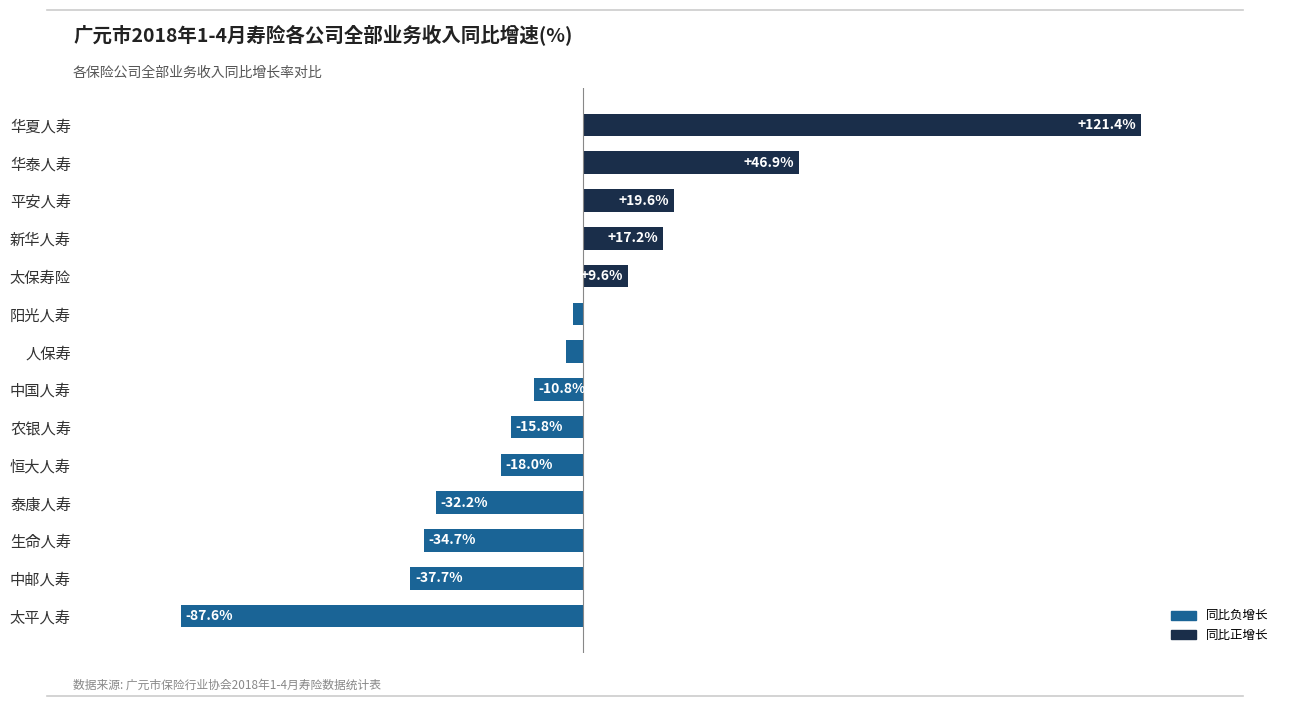

At which label is the value closest to 16?

新华人寿